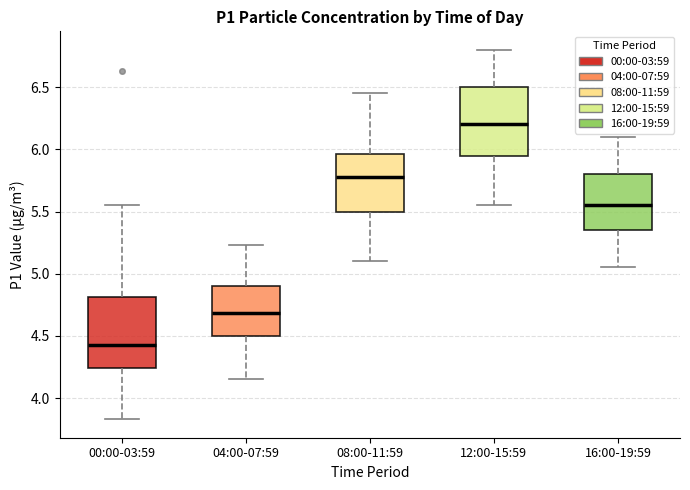

Reading left to right, transcribe this box plot: for each box, give where its median line is, the range the box spans, and where its two whiskers end, as read against the y-axis. The values are not printed on the chart, so give them approximately, as read against the axis.

00:00-03:59: median 4.45, box 4.25 to 4.80, whiskers 3.85 to 5.55
04:00-07:59: median 4.70, box 4.50 to 4.90, whiskers 4.15 to 5.25
08:00-11:59: median 5.80, box 5.50 to 5.95, whiskers 5.10 to 6.45
12:00-15:59: median 6.20, box 5.95 to 6.50, whiskers 5.55 to 6.80
16:00-19:59: median 5.55, box 5.35 to 5.80, whiskers 5.05 to 6.10